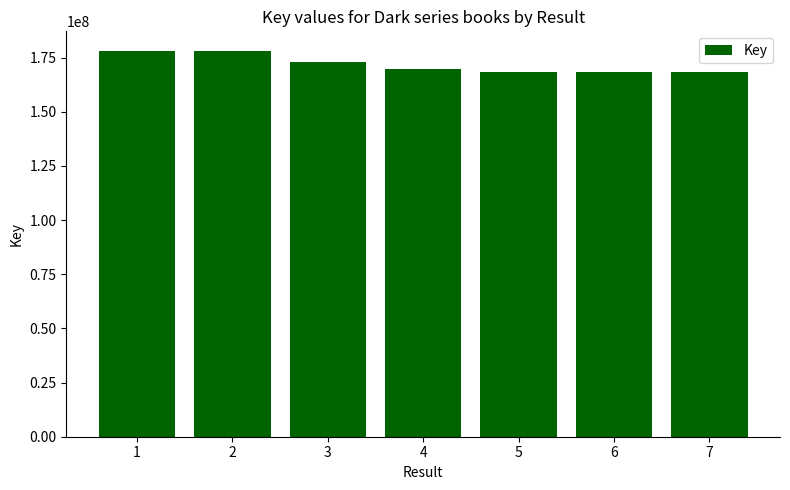

What is the value of the 6th bar from the left?

168279613